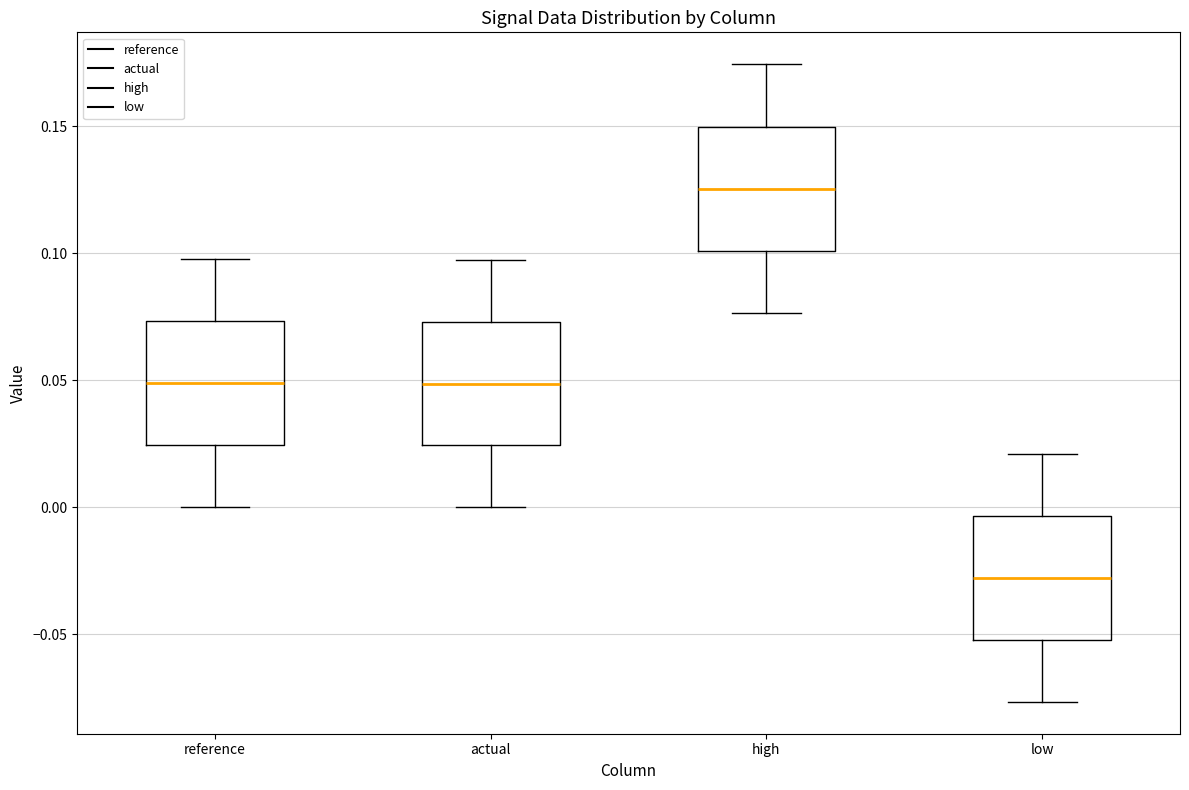

Which box's median line is the lowest?

low